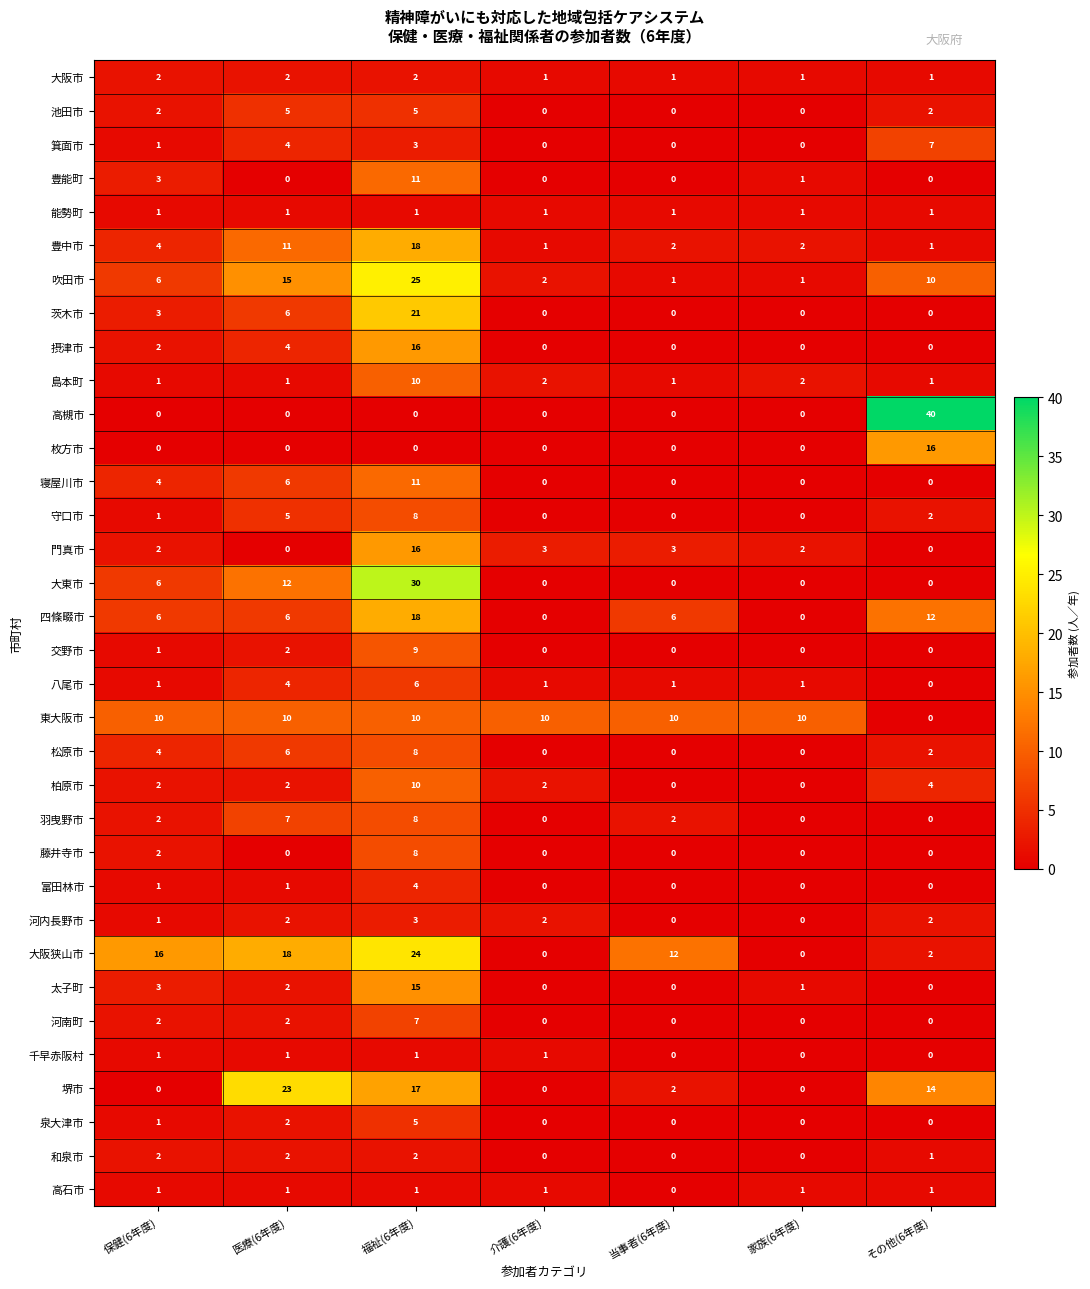

What is the difference between the highest and lowest values at 当事者(6年度)?

12